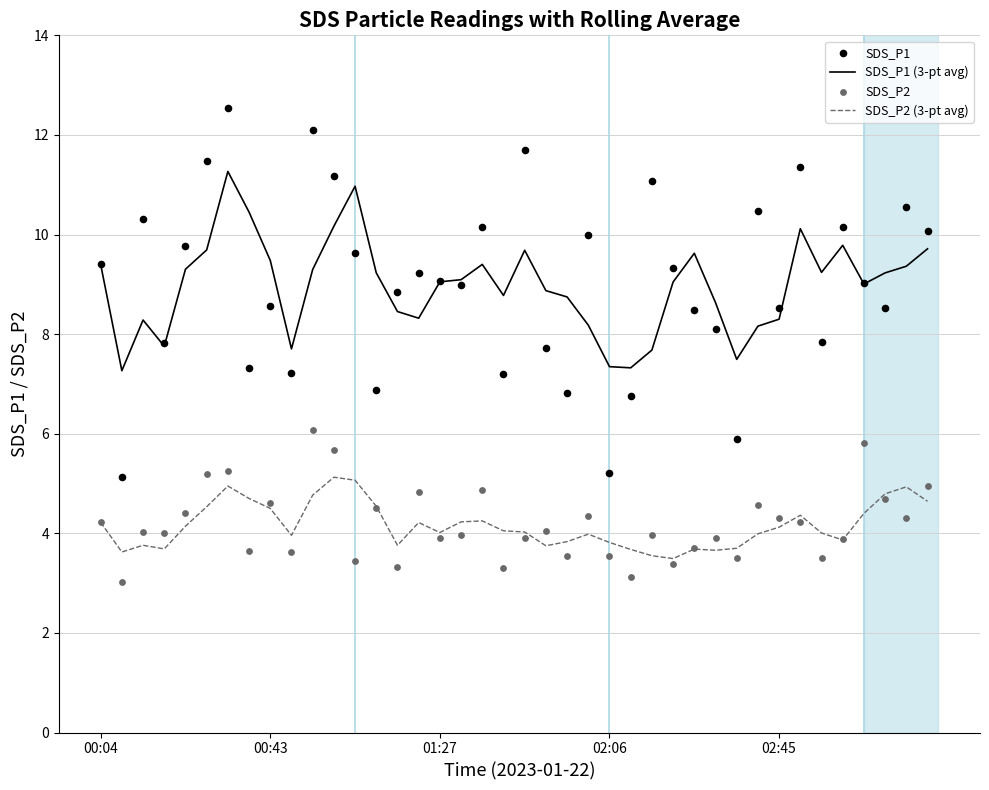

What are all the series names shown in the legend?

SDS_P1 (3-pt avg), SDS_P2 (3-pt avg), SDS_P1, SDS_P2